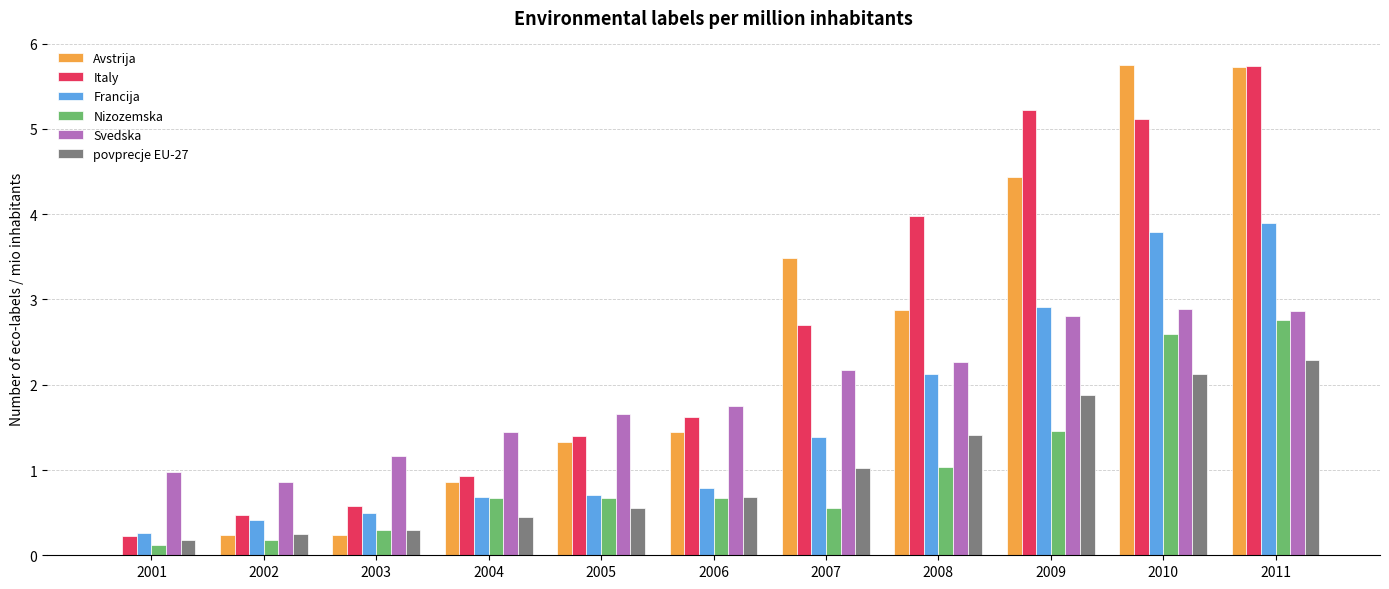

What is the sum of the Italy values at 2007 and 2008?

6.7